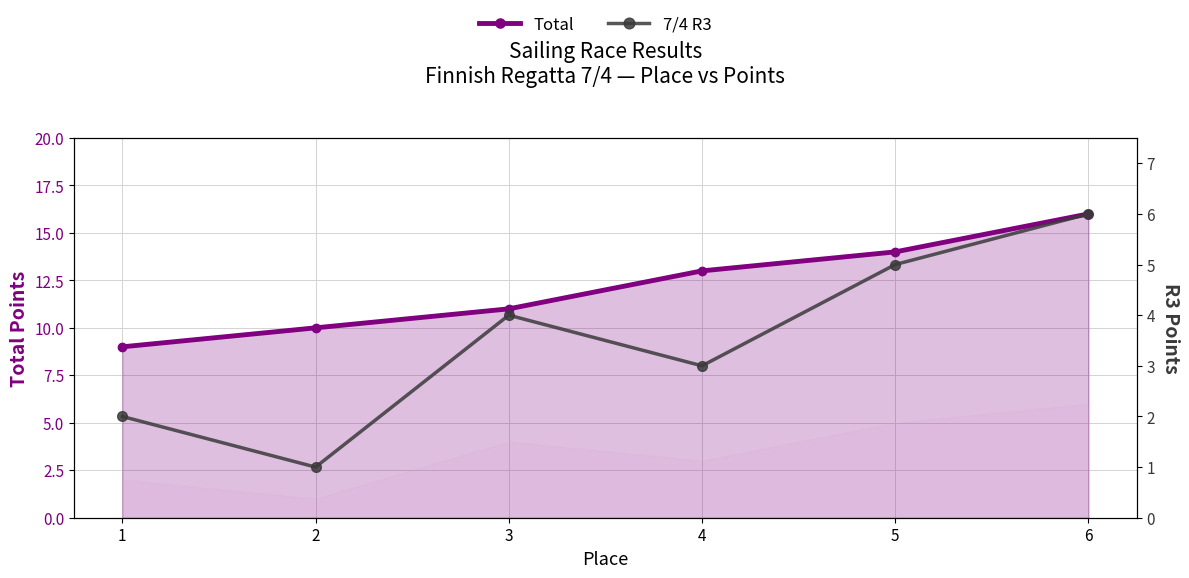

How many 7/4 R3 values are between 2 and 5?

4